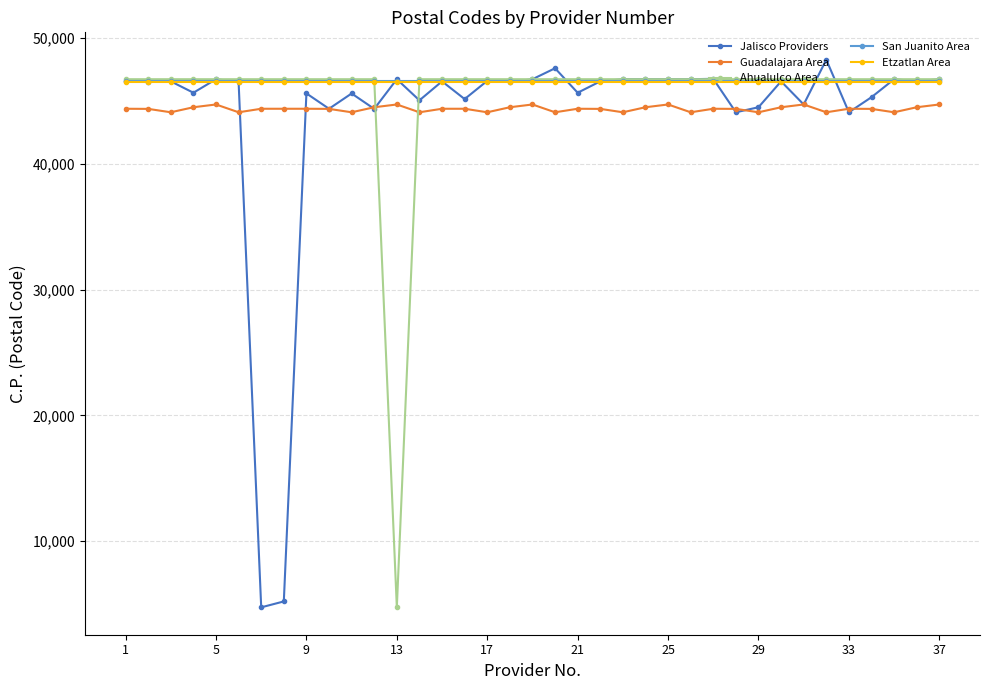

True or false: Guadalajara Area and San Juanito Area intersect in this chart.

False